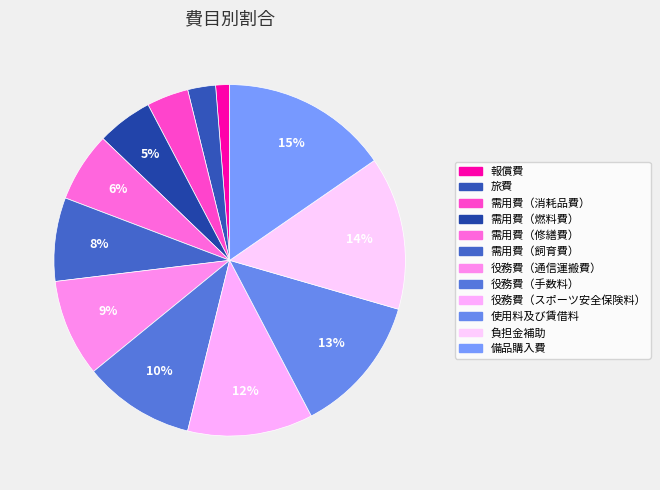

How many segments does this pie chart have?

12